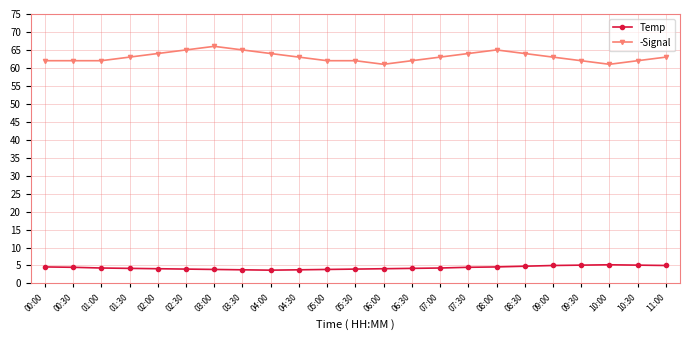

What is the greatest value displayed?

66.0